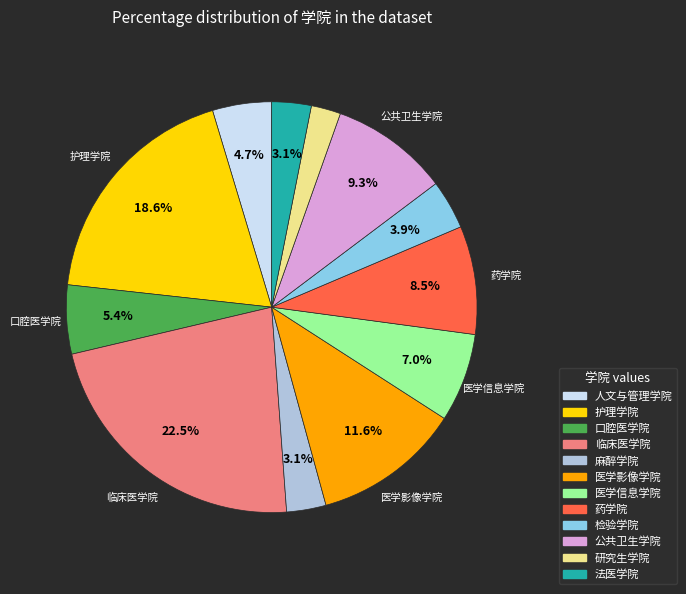

Does 口腔医学院 account for over 50% of the chart?

No